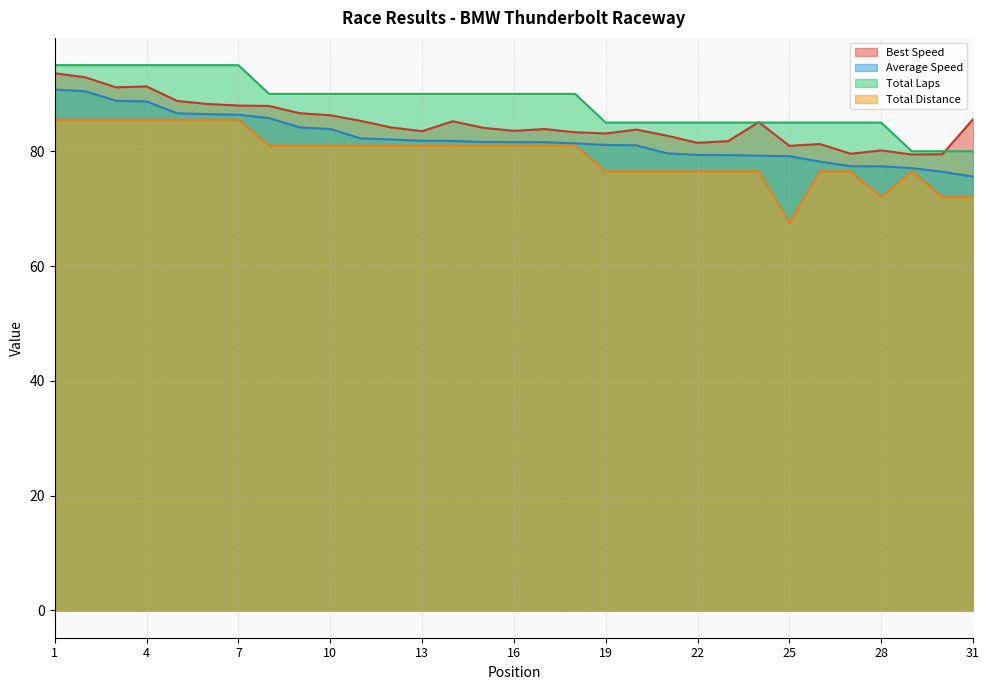

How many values in the Total Distance series exceed 81?

7